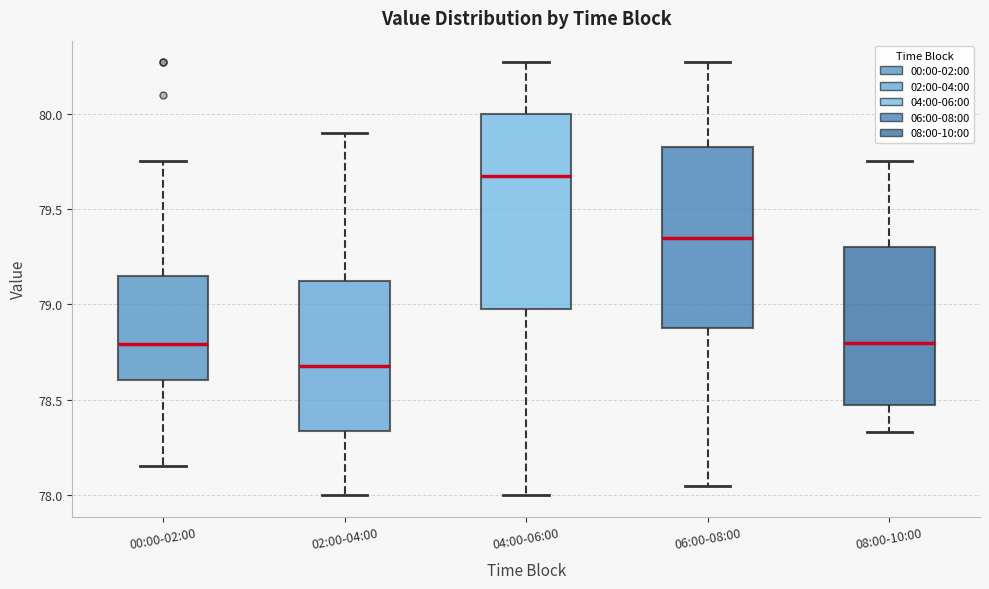

Reading left to right, read every box against the y-axis: the position of its median line, the range the box covers, and the ends of its whiskers. The values are not printed on the chart, so give them approximately, as read against the axis.

00:00-02:00: median 78.80, box 78.60 to 79.15, whiskers 78.15 to 79.75
02:00-04:00: median 78.70, box 78.35 to 79.15, whiskers 78.00 to 79.90
04:00-06:00: median 79.70, box 79.00 to 80.00, whiskers 78.00 to 80.25
06:00-08:00: median 79.35, box 78.90 to 79.85, whiskers 78.05 to 80.25
08:00-10:00: median 78.80, box 78.50 to 79.30, whiskers 78.35 to 79.75